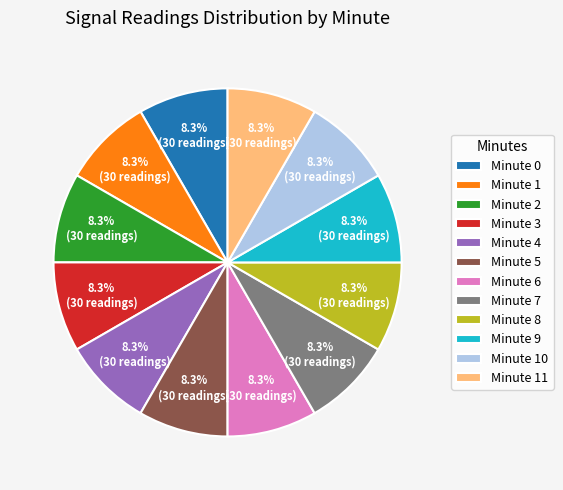

Is there any slice that represents more than half of the pie?

No